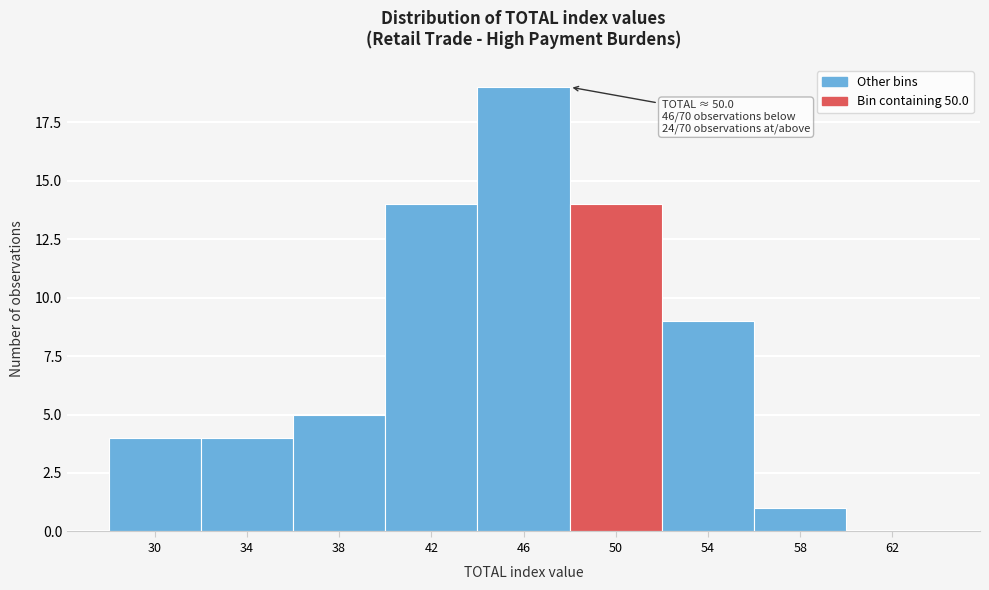

Reading left to right, transcribe all the data shown in this chart.

30=4	34=4	38=5	42=14	46=19	50=14	54=9	58=1	62=0